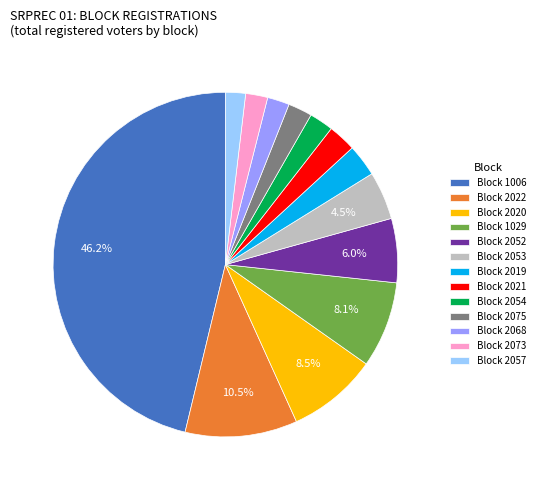

How much of the chart is everything except Block 1006?

53.8%